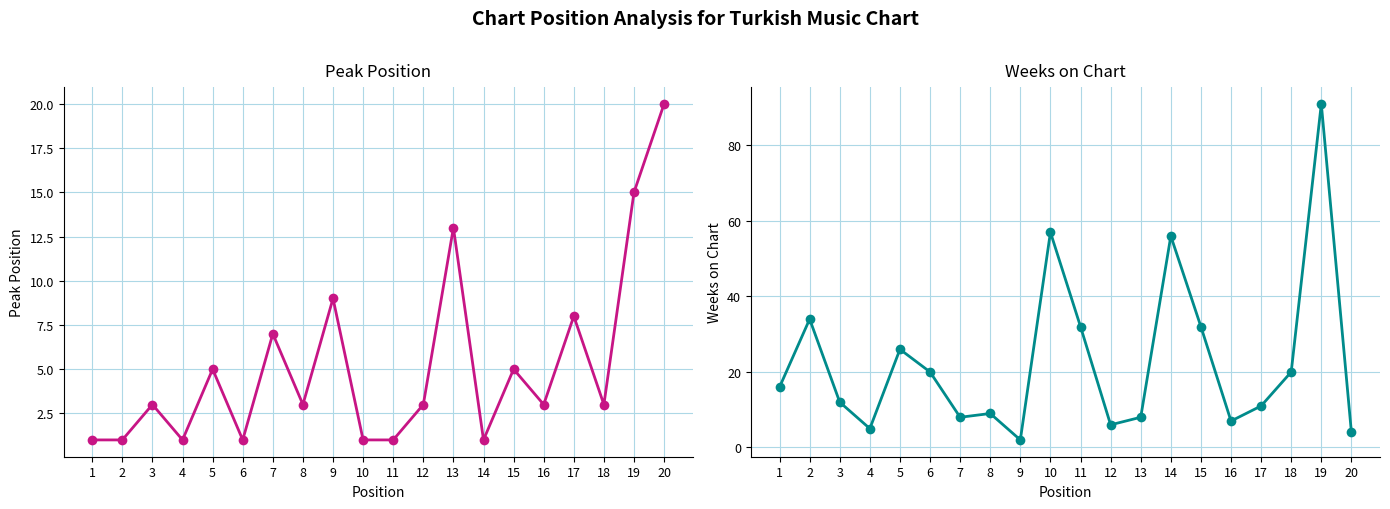

At which category is the sum across all series the highest?

19